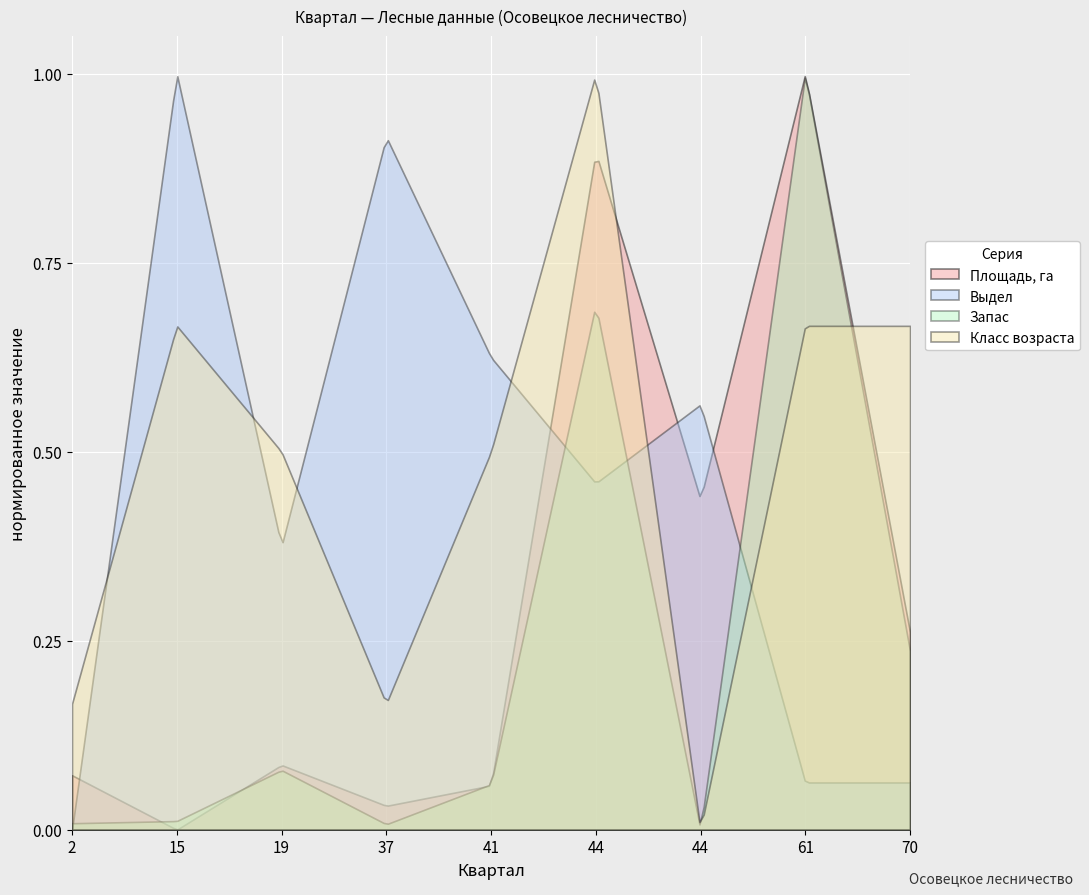

How many interior local peaks does the Класс возраста series have?

2